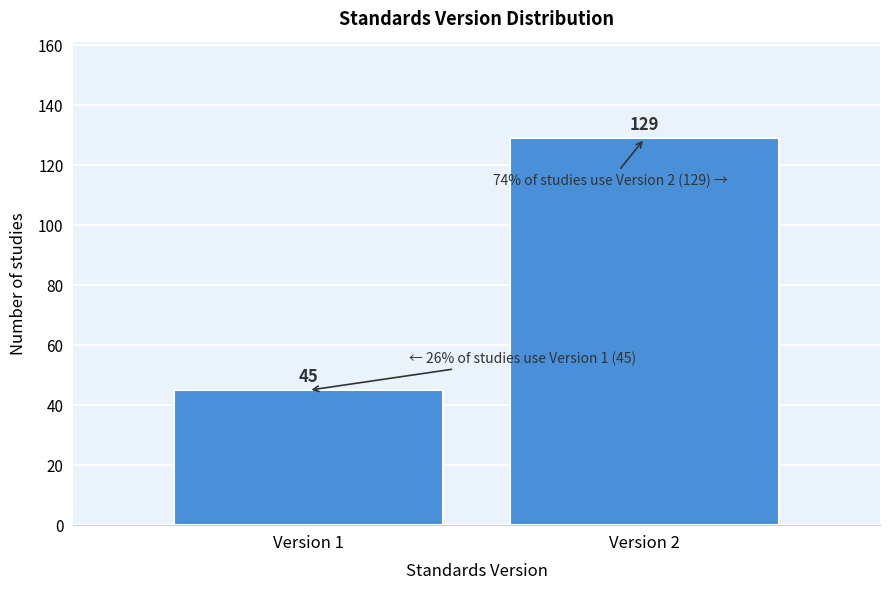

Reading left to right, extract all data points from this chart.

45	129